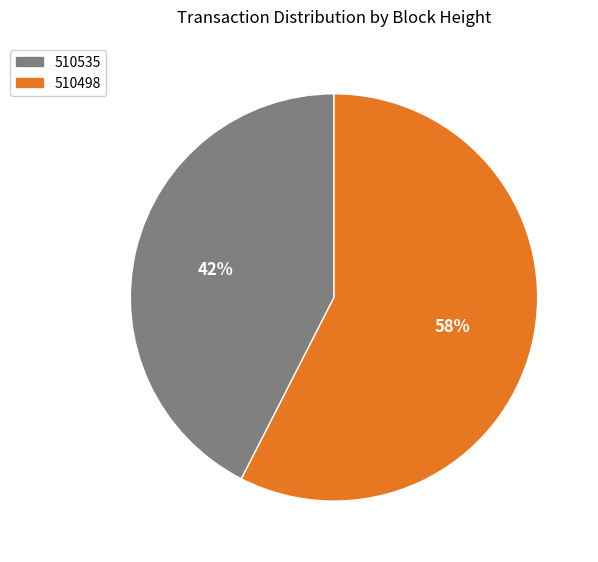

Which slice is the smallest?

510535